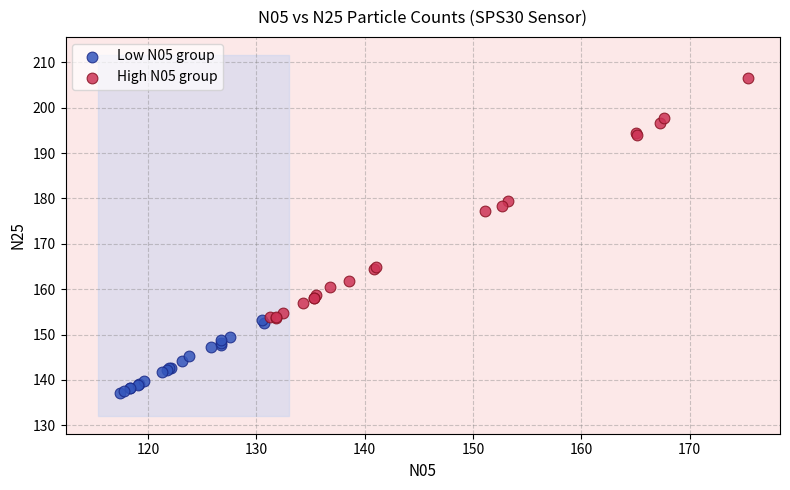

Which series has the largest Y range (max minus min)?

High N05 group